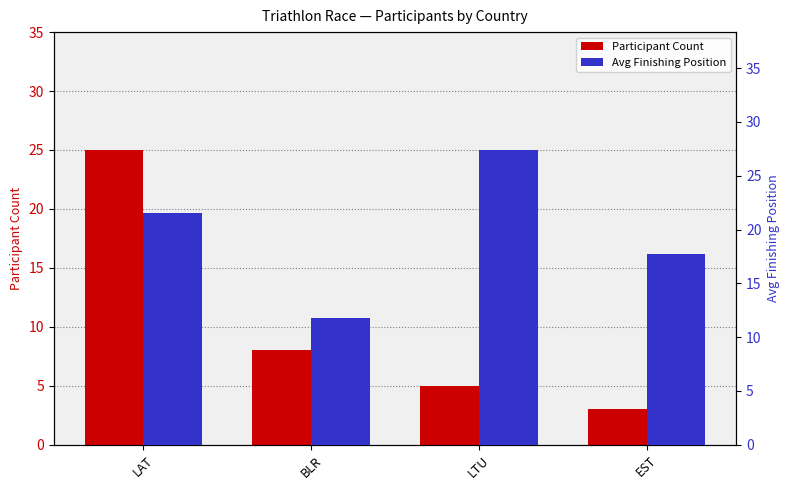

The Avg Finishing Position series shows 11.8 at BLR. True or false?

True